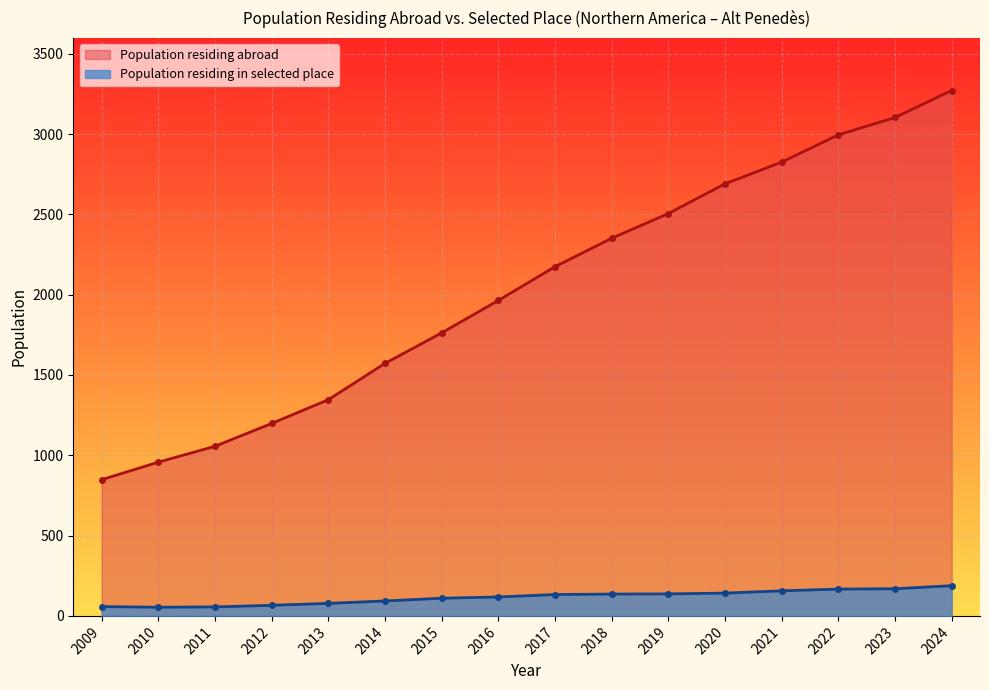

What is the spread (max minus min) of values at 2018?

2215